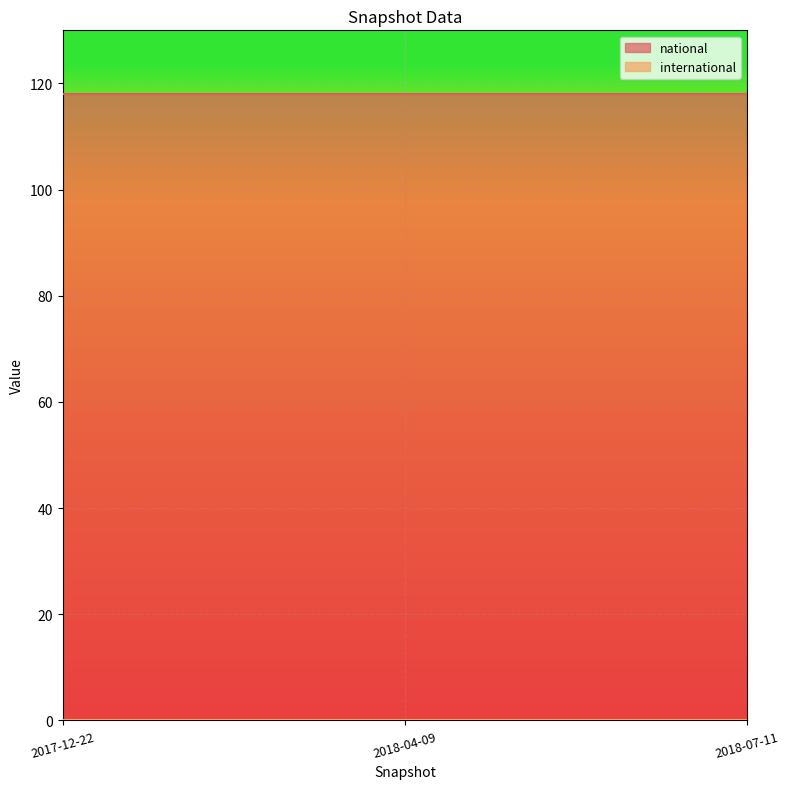

Reading left to right, transcribe all the data shown in this chart.

national: 2017-12-22=118	2018-04-09=118	2018-07-11=118
international: 2017-12-22=0	2018-04-09=0	2018-07-11=0